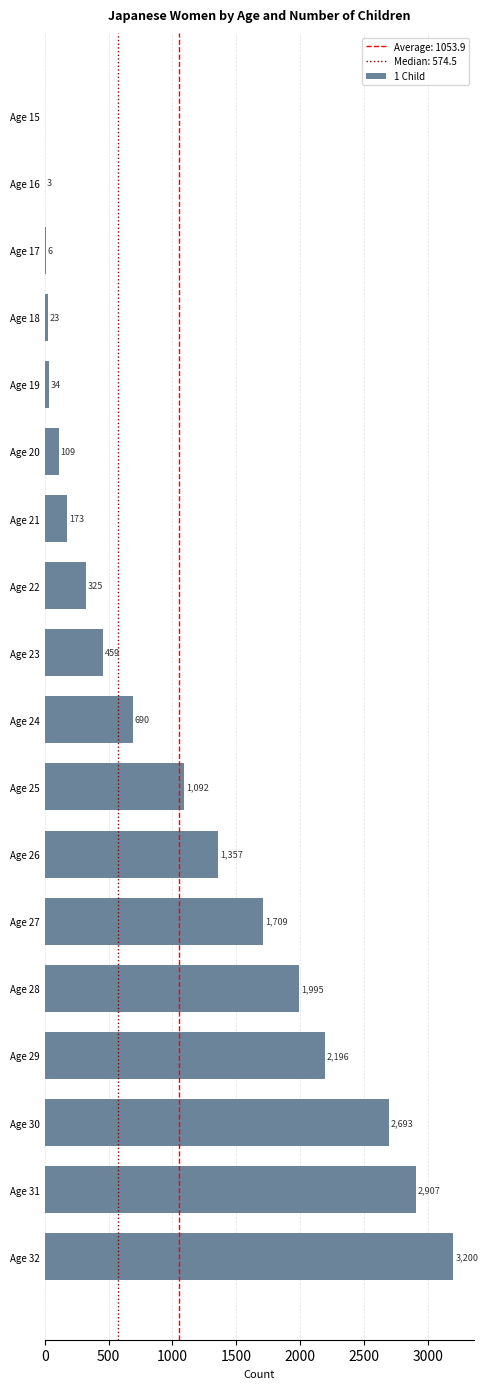

The value at Age 26 is 1357. True or false?

True